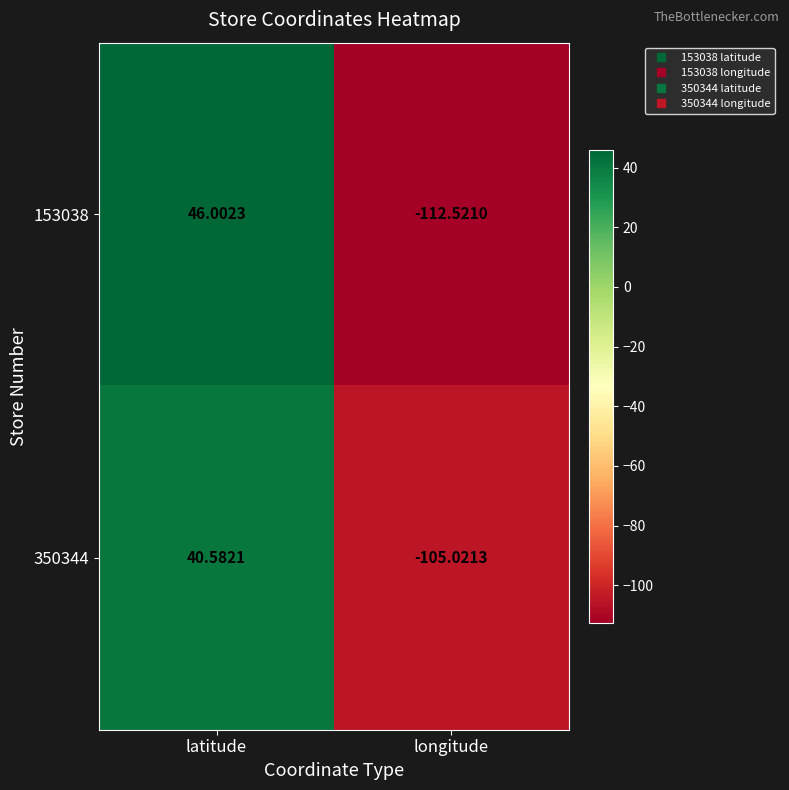

Where does the 350344 series first go above 40?

latitude